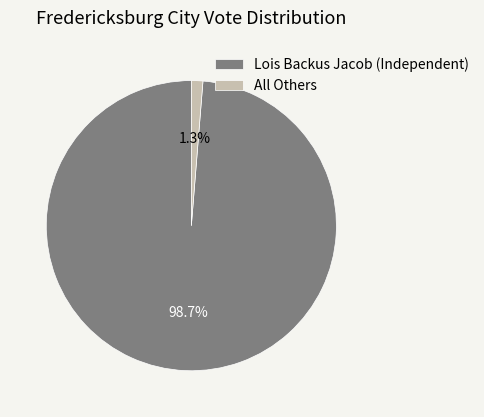

How much of the chart is everything except Lois Backus Jacob (Independent)?

1.3%